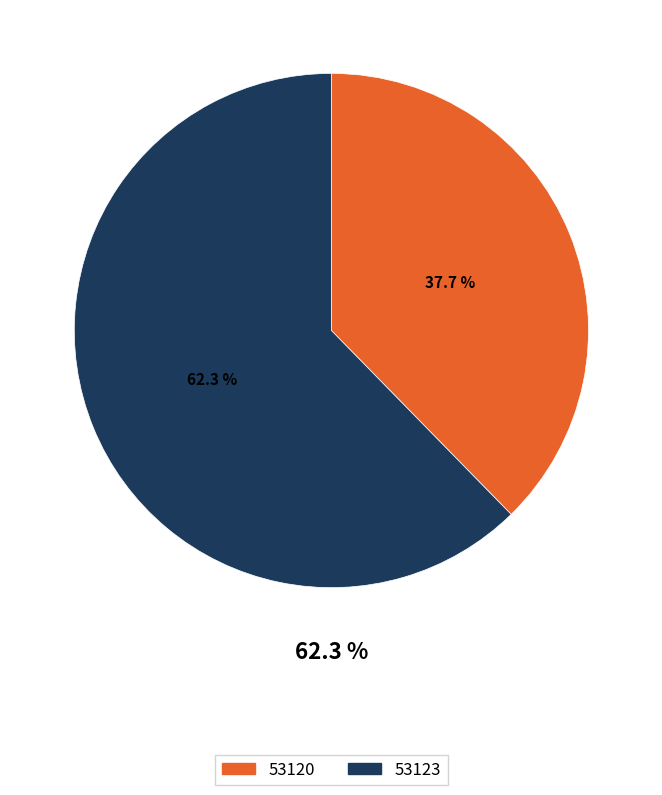

What is the ratio of the value at 53123 to the value at 53120?

1.7